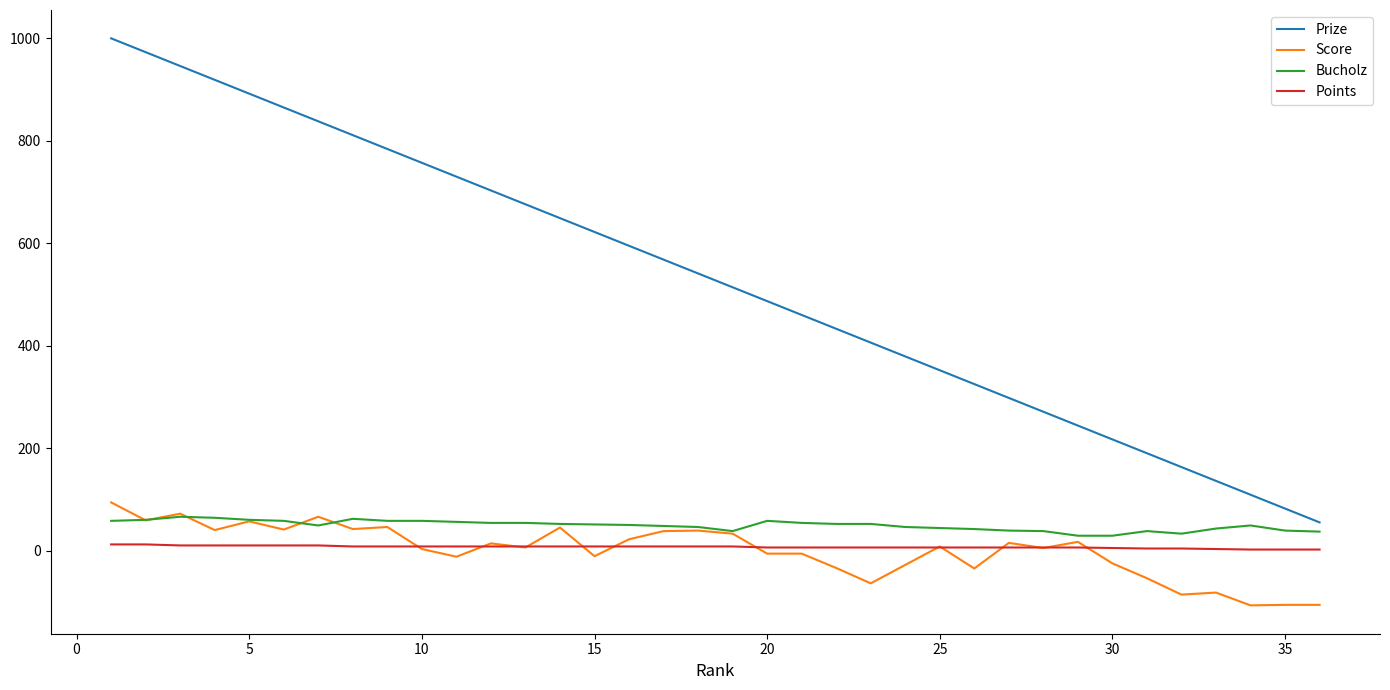

Which series has the largest total across all categories?

Prize